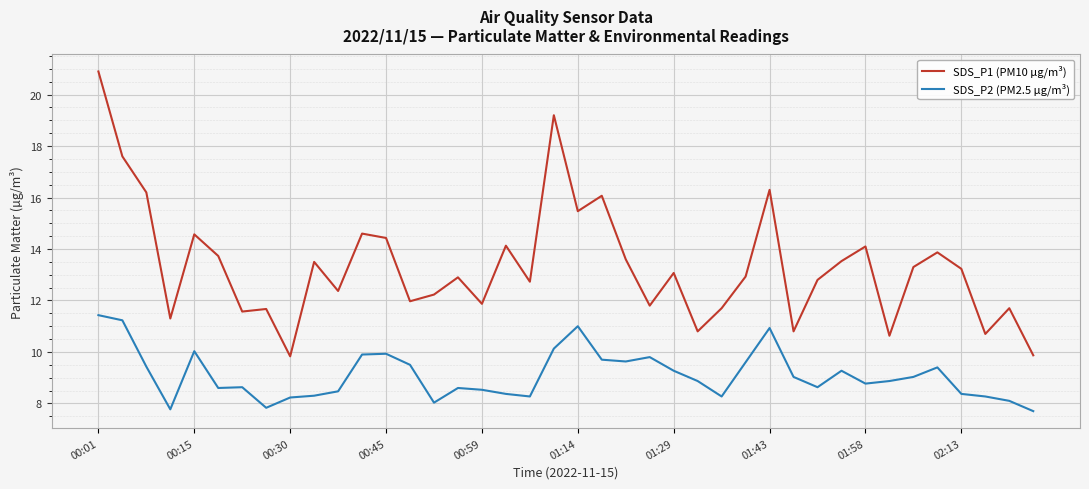

Which series has the widest spread of values?

SDS_P1 (PM10 µg/m³)